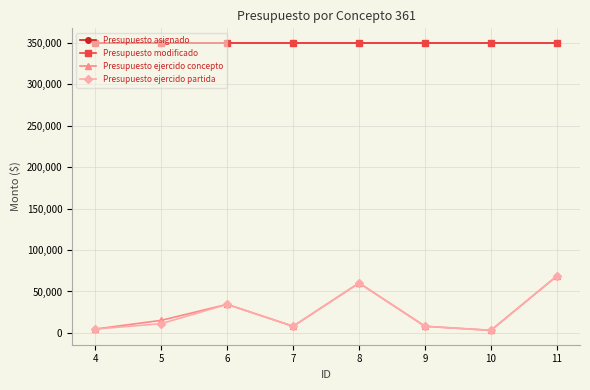

Does the chart display data point markers on the line(s)?

Yes